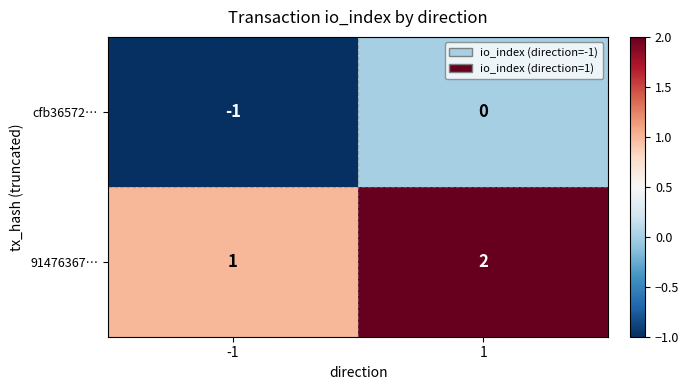

Rank the categories by 91476367… value from highest to lowest.

1, -1